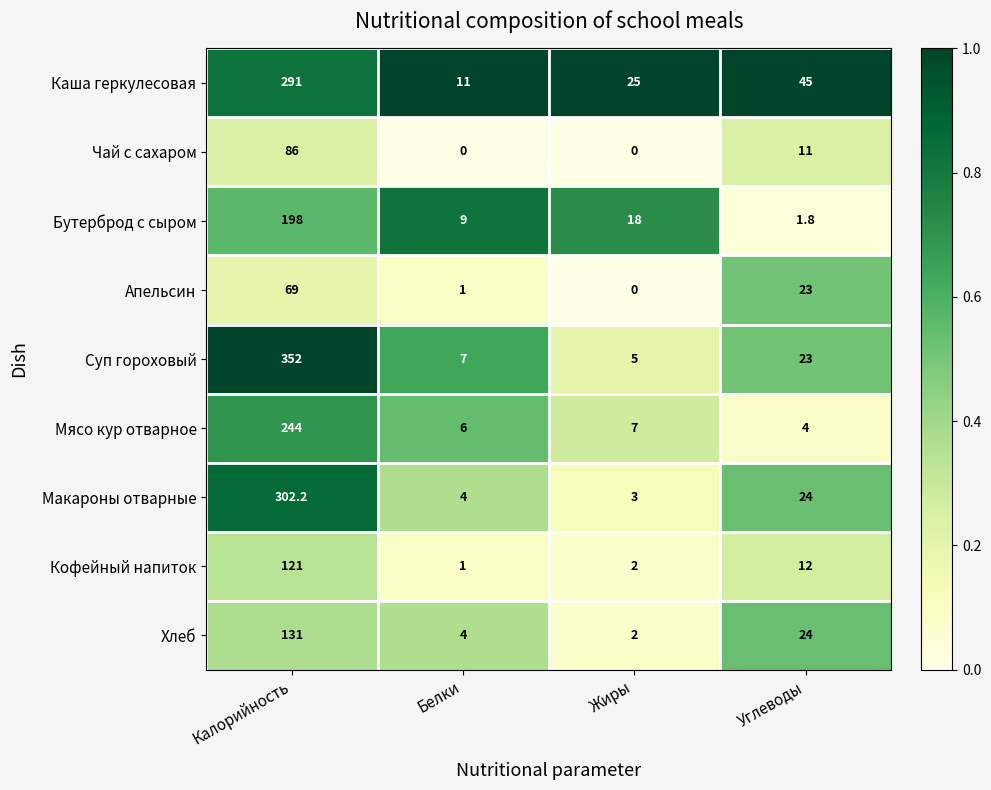

What is the spread (max minus min) of values at Калорийность?

283.0